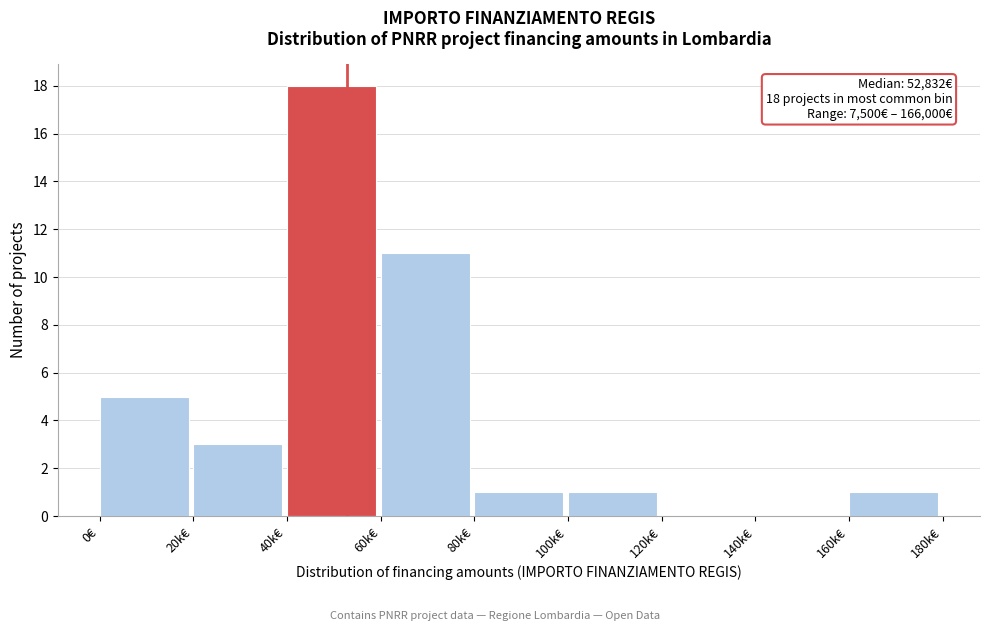

Reading left to right, what are all the values shown in this chart?

0€=5	20k€=3	40k€=18	60k€=11	80k€=1	100k€=1	120k€=0	140k€=0	160k€=1